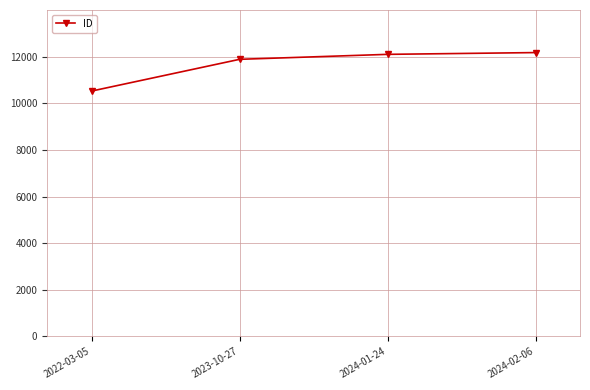

Which has a higher value, 2024-01-24 or 2023-10-27?

2024-01-24